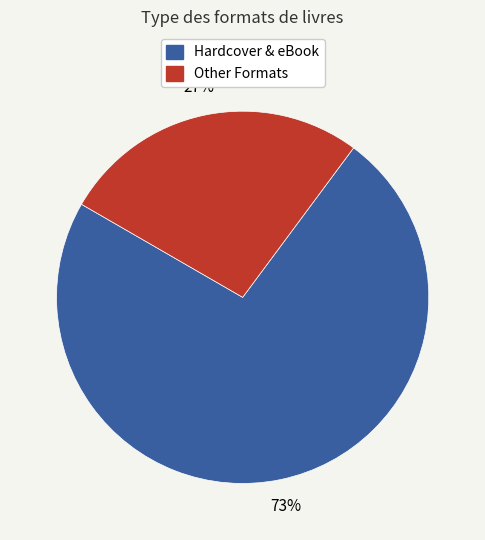

Is there any slice that represents more than half of the pie?

Yes